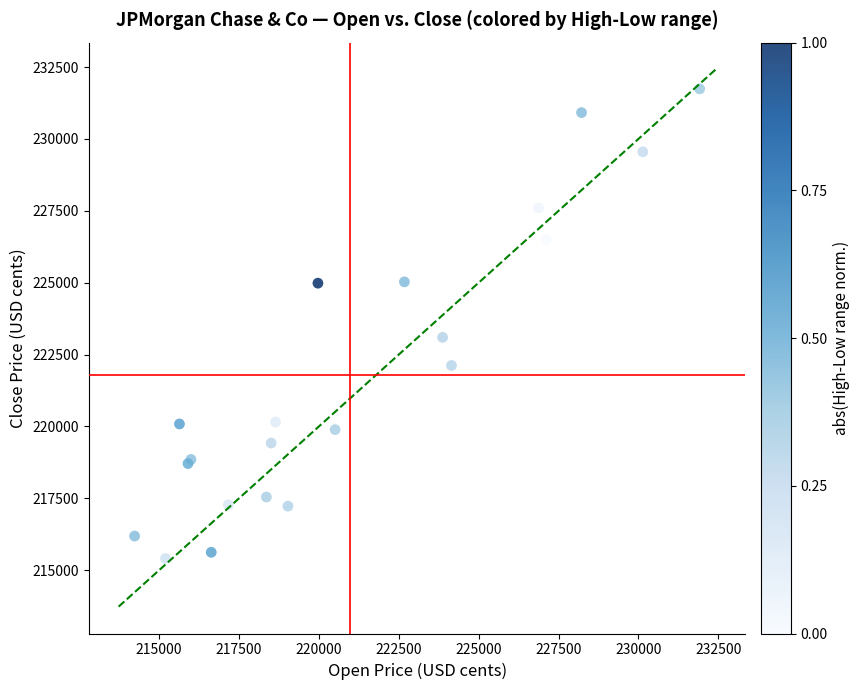

What Y value in the scatter plot is closest to 223574?

223099